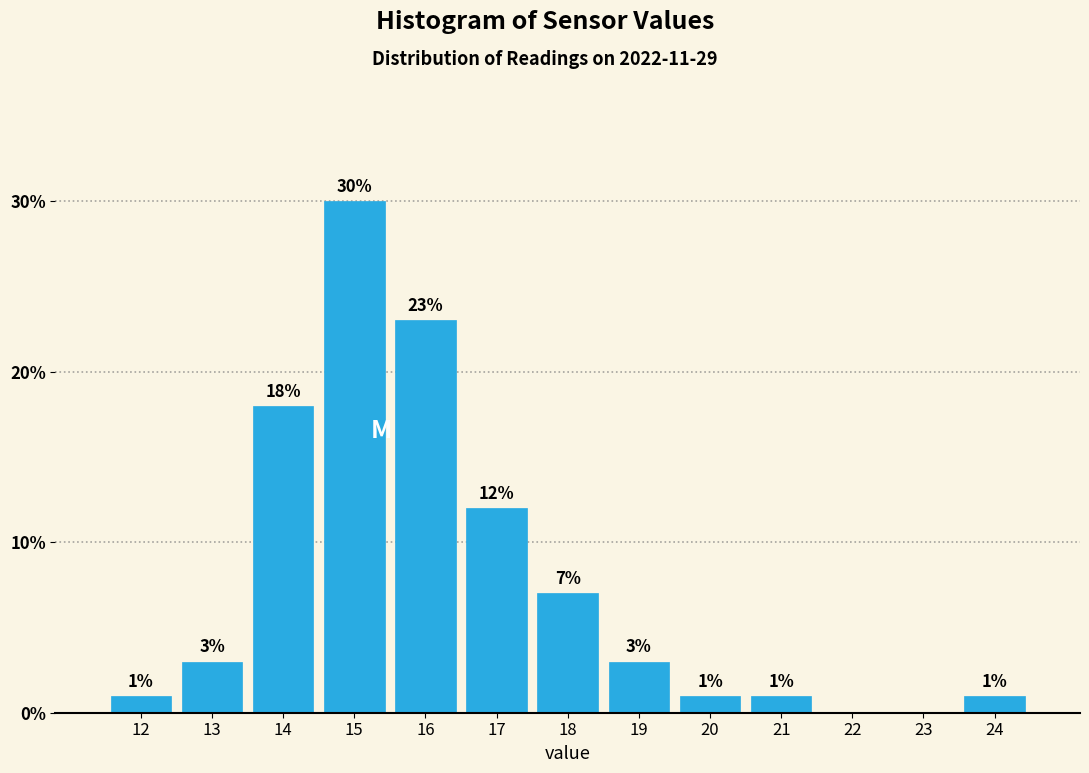

Reading left to right, transcribe all the data shown in this chart.

12=1.0	13=3.0	14=18.0	15=30.0	16=23.0	17=12.0	18=7.0	19=3.0	20=1.0	21=1.0	22=0.0	23=0.0	24=1.0